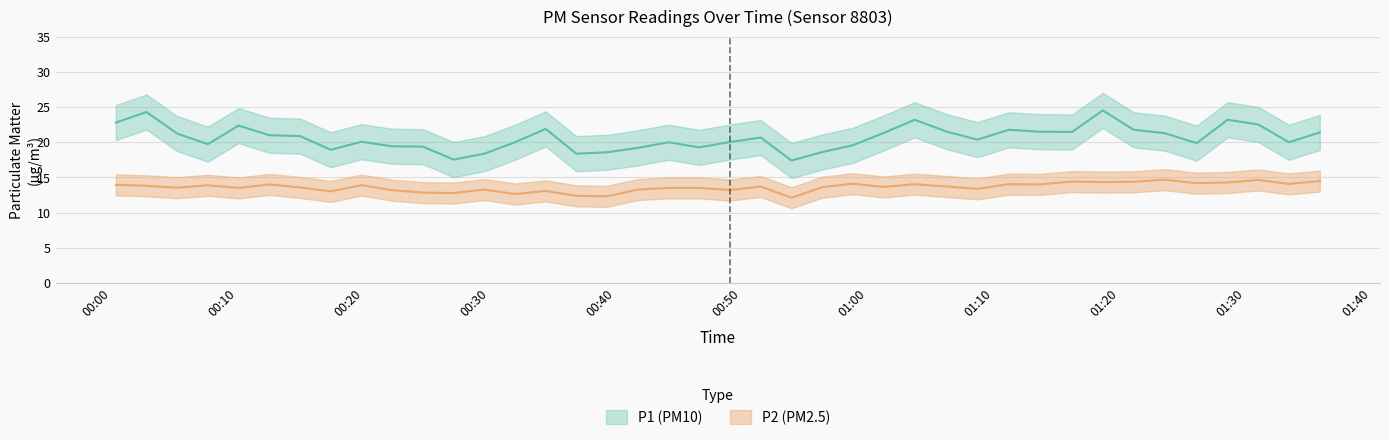

How many interior local valleys does the P1 series have?

10